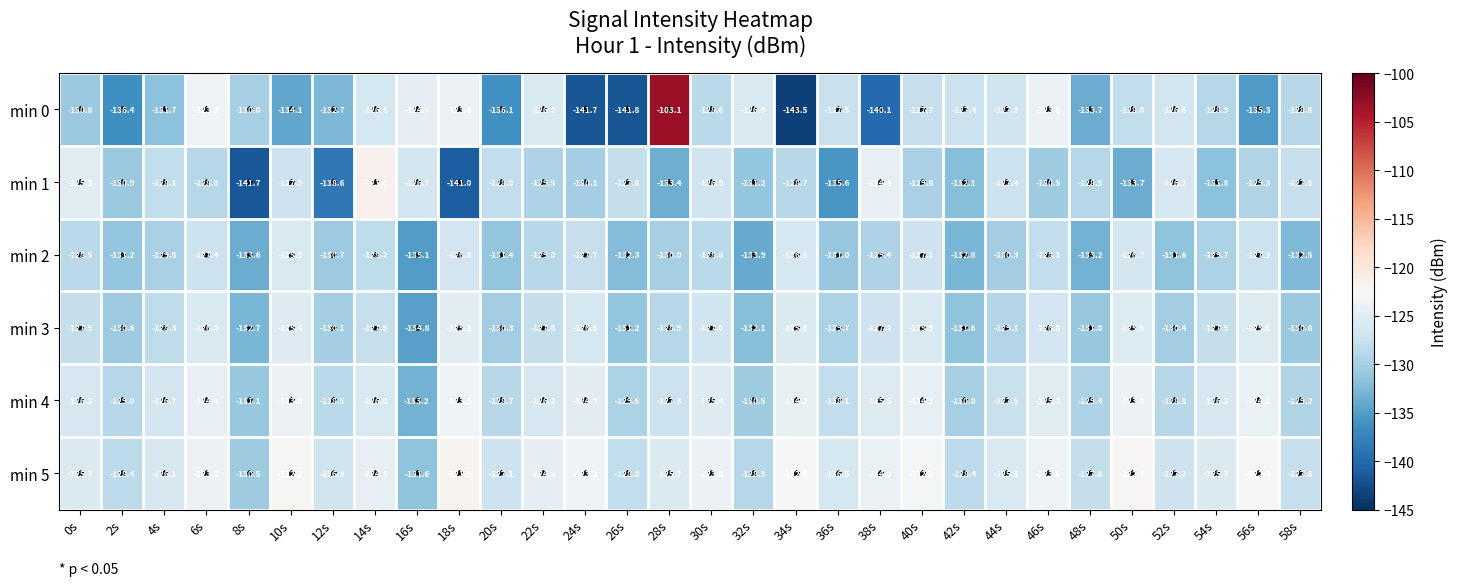

What is the difference between the maximum and minimum values in the min 5 series?

9.7